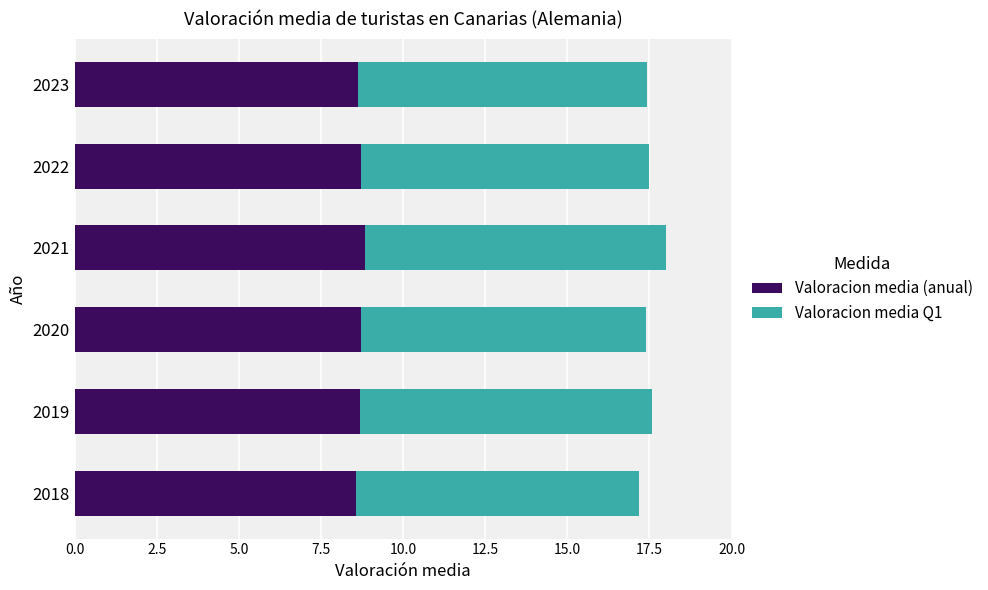

What is the total value across all series at 2021?

18.0